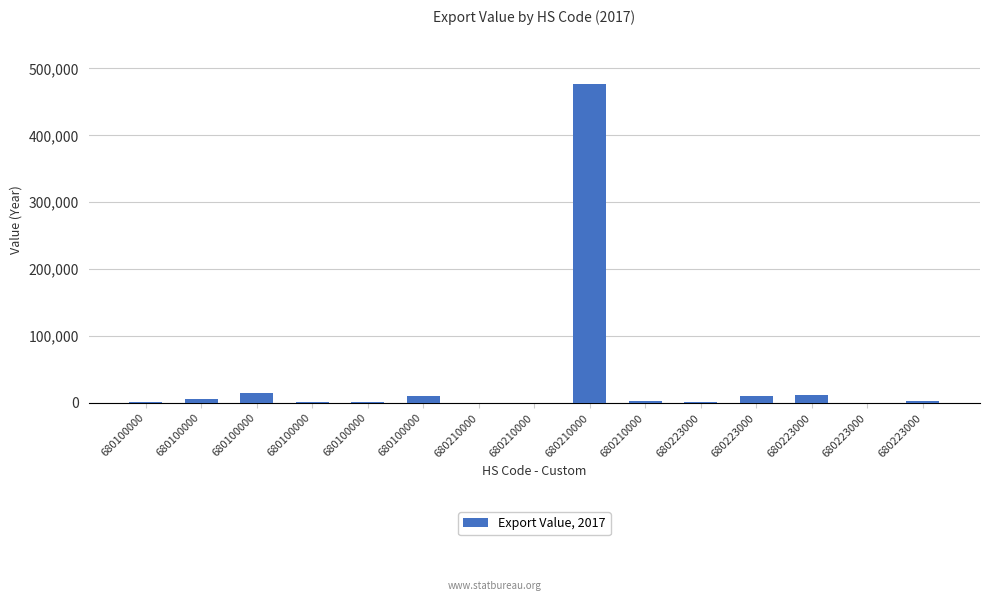

What is the value of the 4th bar from the left?

900